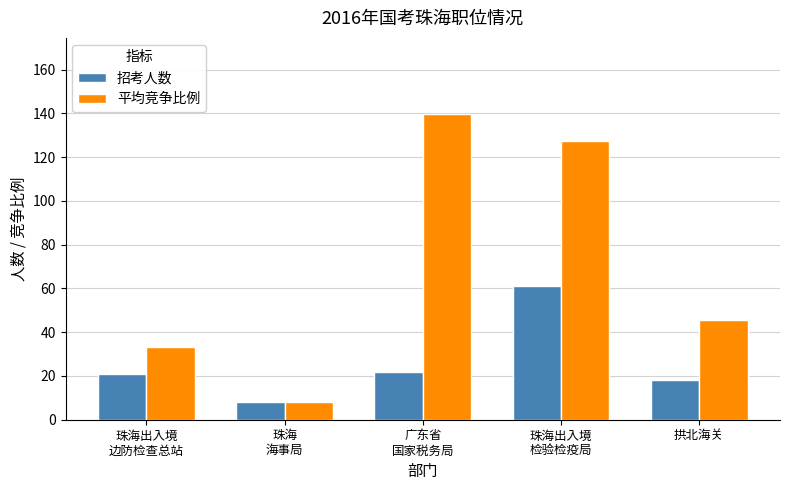

The 招考人数 series shows 18.0 at 拱北海关. True or false?

True